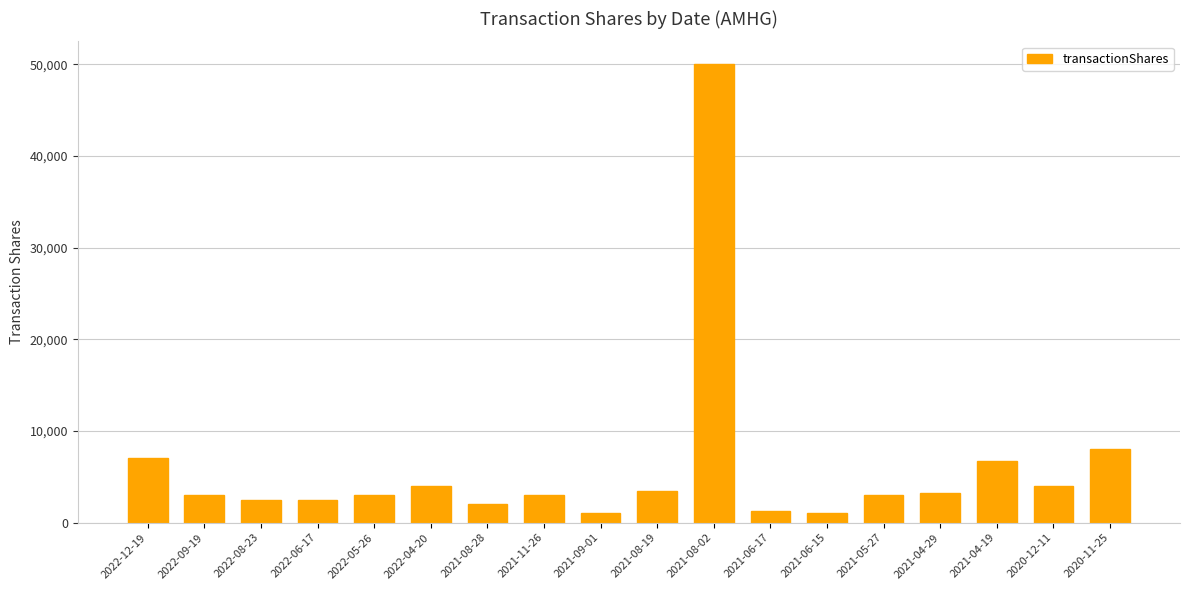

What is the label of the 15th bar from the right?

2022-06-17